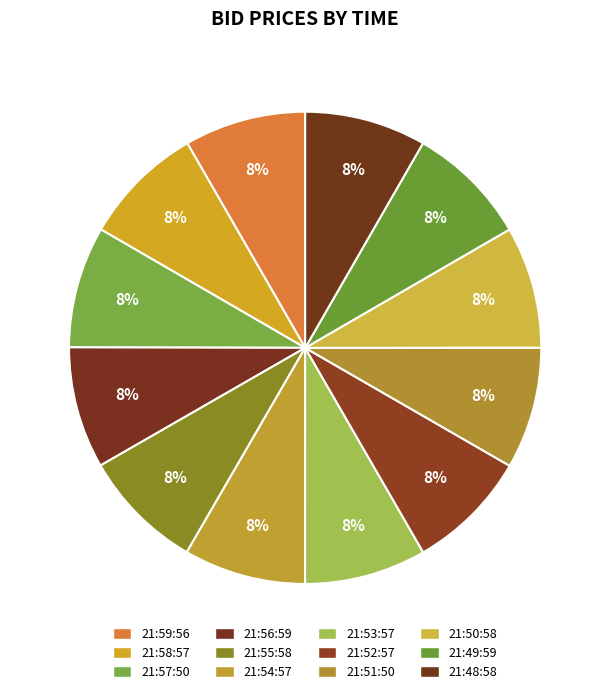

True or false: 21:54:57 accounts for 15% of the total.

False